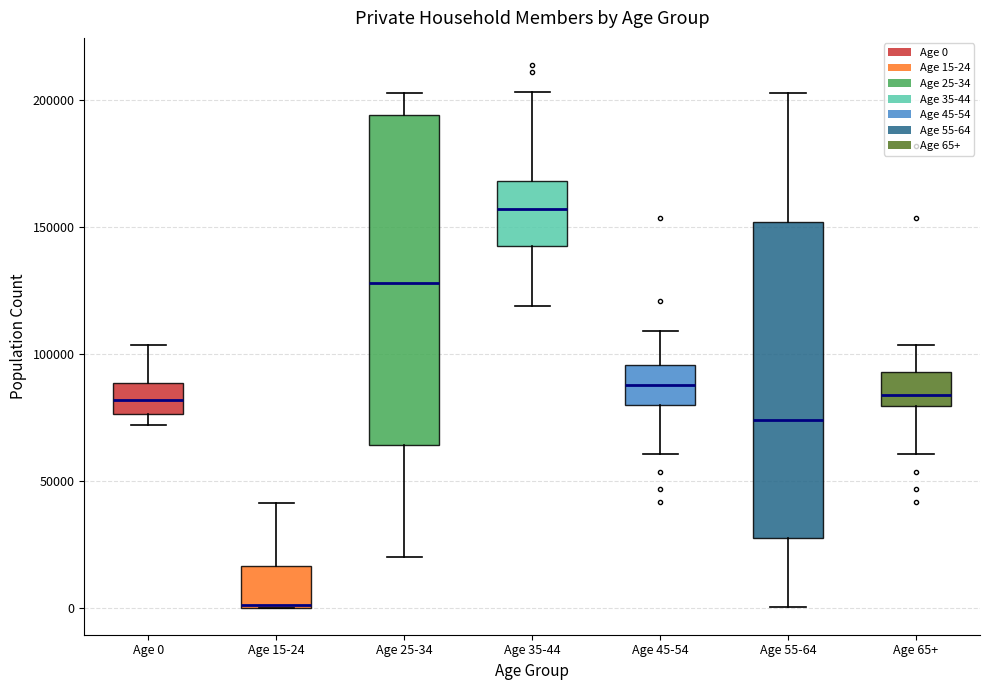

Reading left to right, transcribe this box plot: for each box, give where its median line is, the range the box spans, and where its two whiskers end, as read against the y-axis. The values are not printed on the chart, so give them approximately, as read against the axis.

Age 0: median 80000, box 75000 to 90000, whiskers 70000 to 105000
Age 15-24: median 0, box 0 to 15000, whiskers 0 to 40000
Age 25-34: median 130000, box 65000 to 195000, whiskers 20000 to 205000
Age 35-44: median 155000, box 140000 to 170000, whiskers 120000 to 205000
Age 45-54: median 90000, box 80000 to 95000, whiskers 60000 to 110000
Age 55-64: median 75000, box 25000 to 150000, whiskers 0 to 205000
Age 65+: median 85000, box 80000 to 95000, whiskers 60000 to 105000